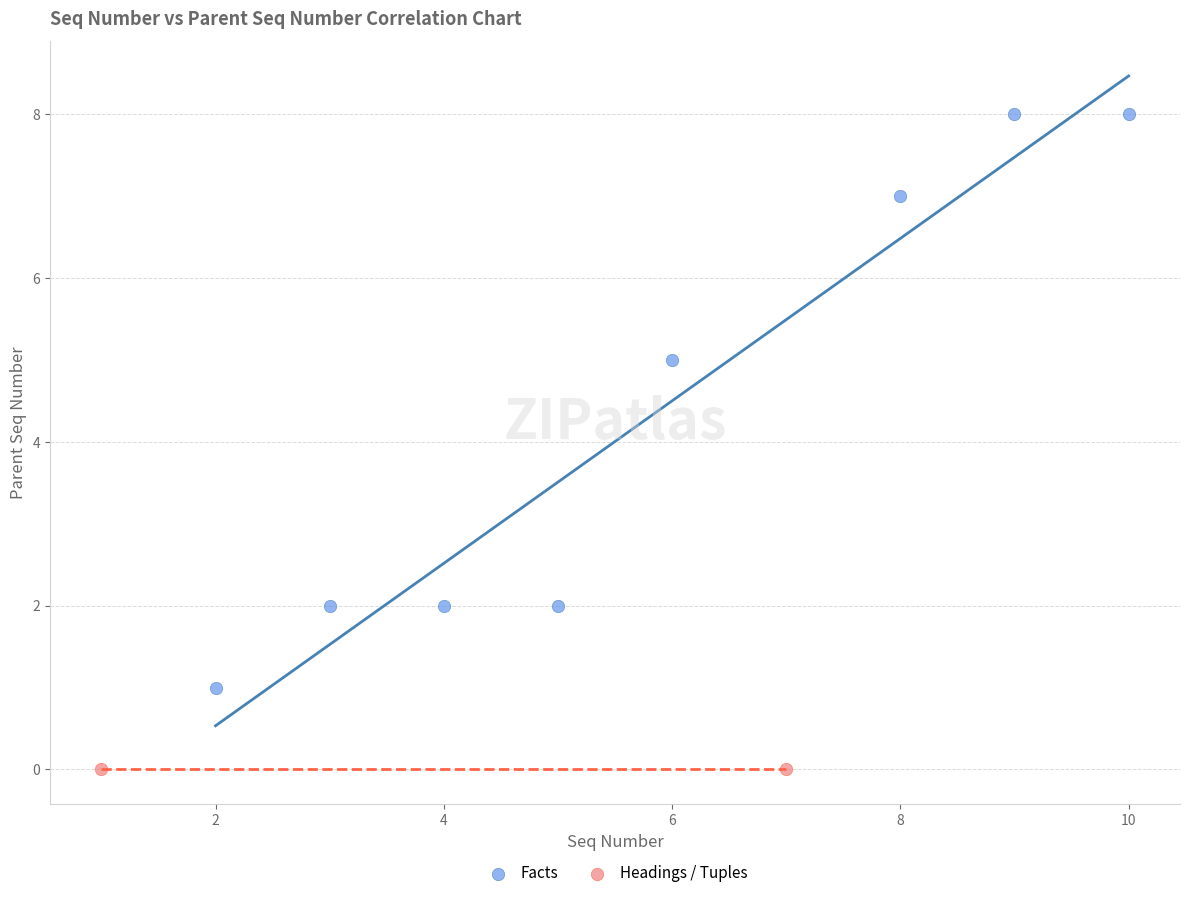

What are all the series names shown in the legend?

Facts, Headings / Tuples